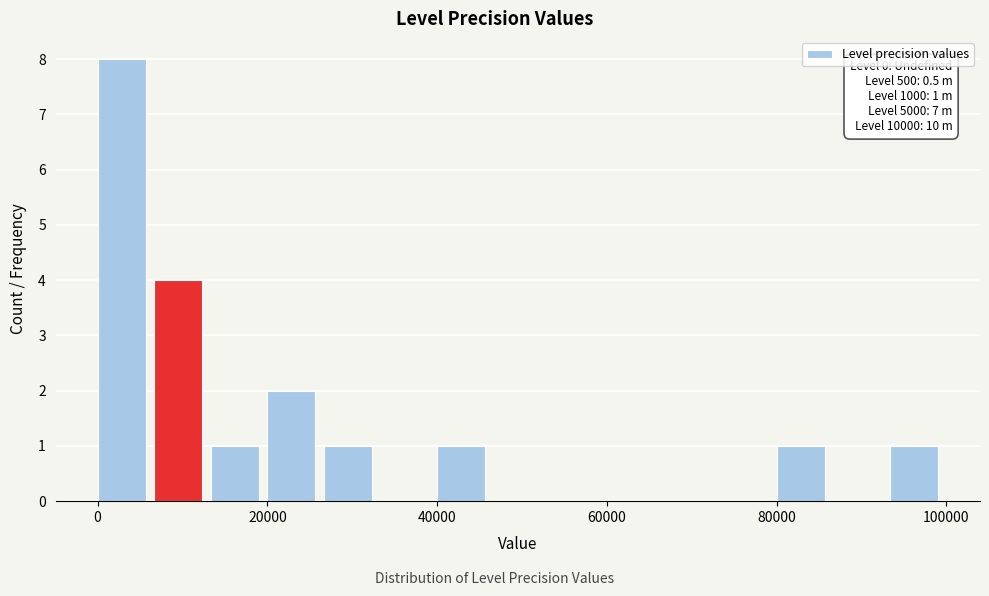

Read against the x-axis, roughly where is the centre of the tallest bar?

2000